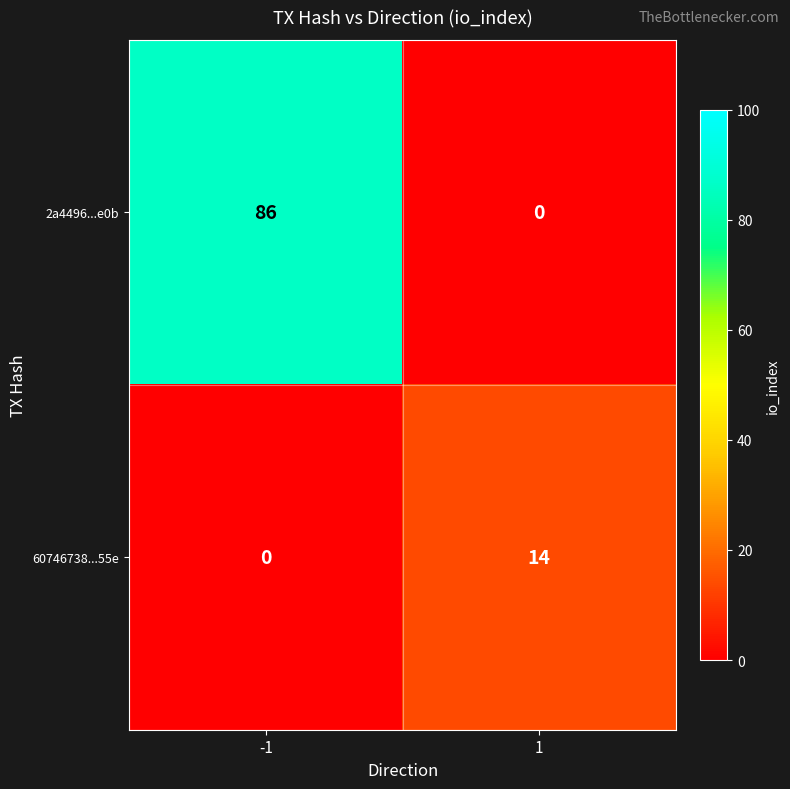

What is the average value of the 2a4496...e0b series?

43